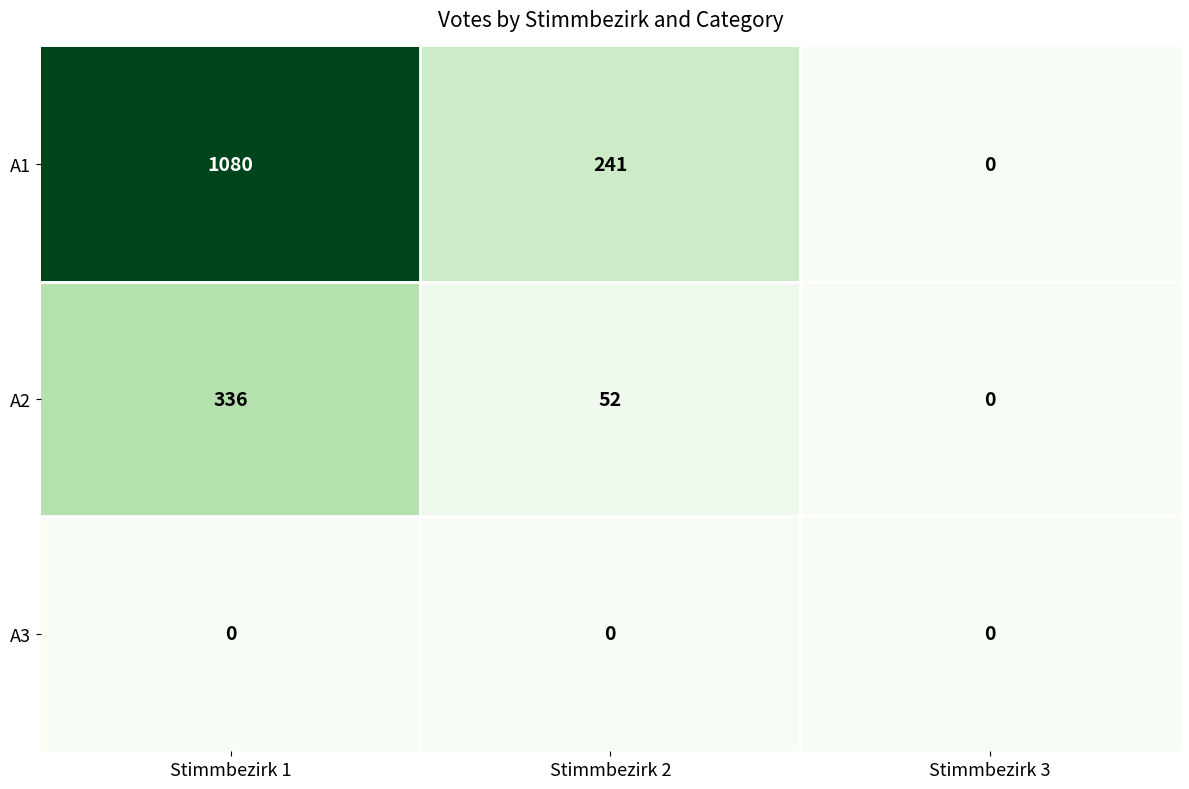

Which series has the largest range (max minus min)?

A1